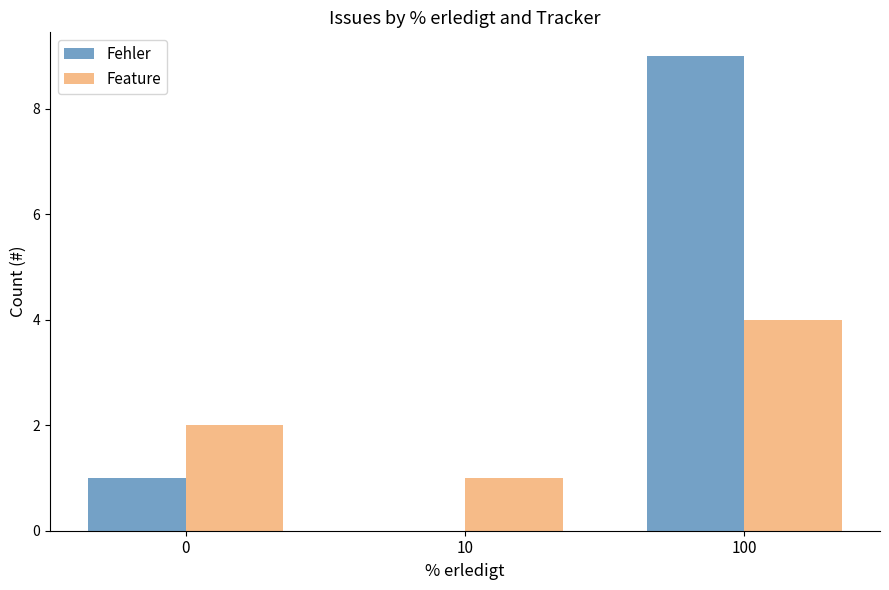

How many distinct data groups are displayed?

2